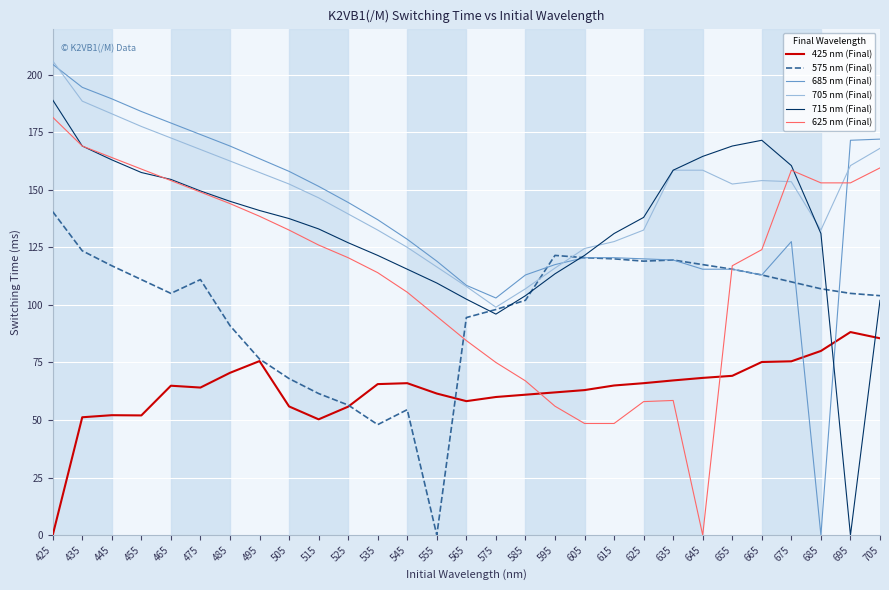

True or false: 575 nm (Final) and 705 nm (Final) intersect in this chart.

True